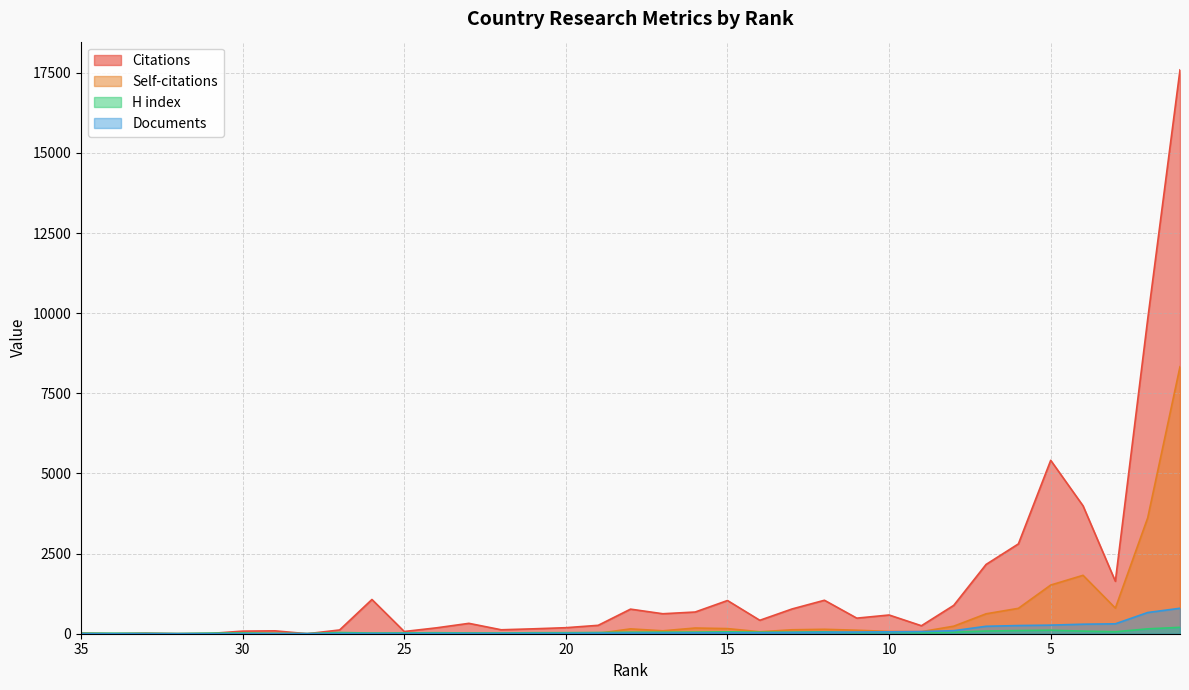

Which series ends up on top after the final intersection of H index and Documents?

Documents